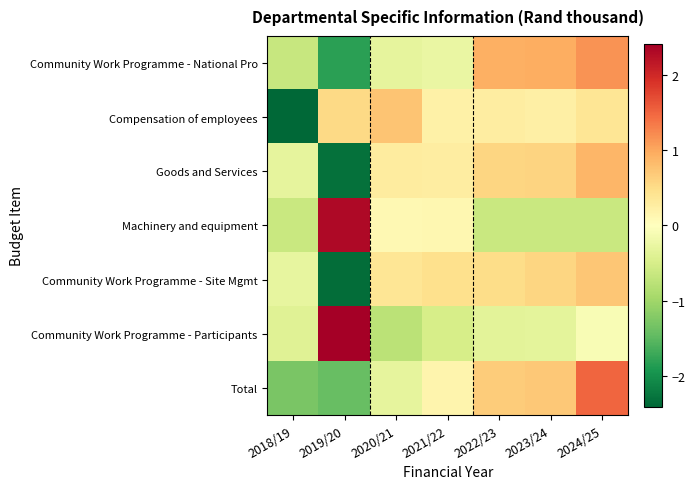

At which category is the sum across all series the highest?

2024/25